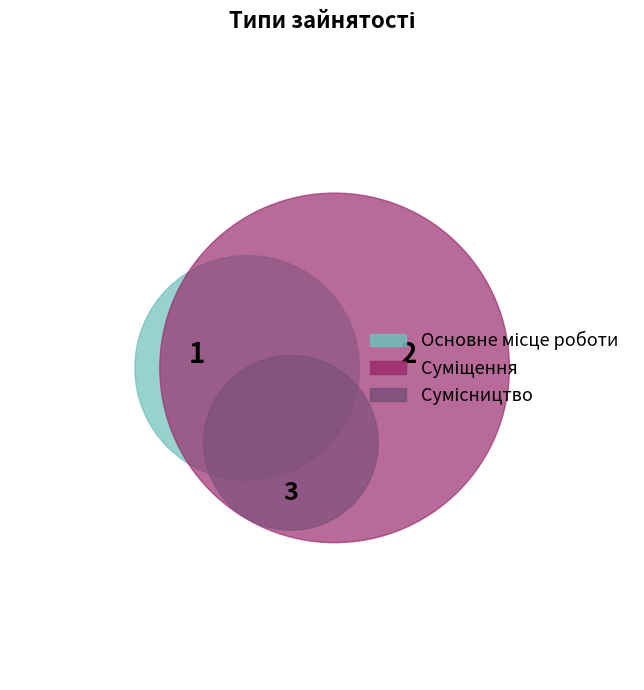

Combined, what portion of the pie is Сумісництво and Суміщення?

83.3%